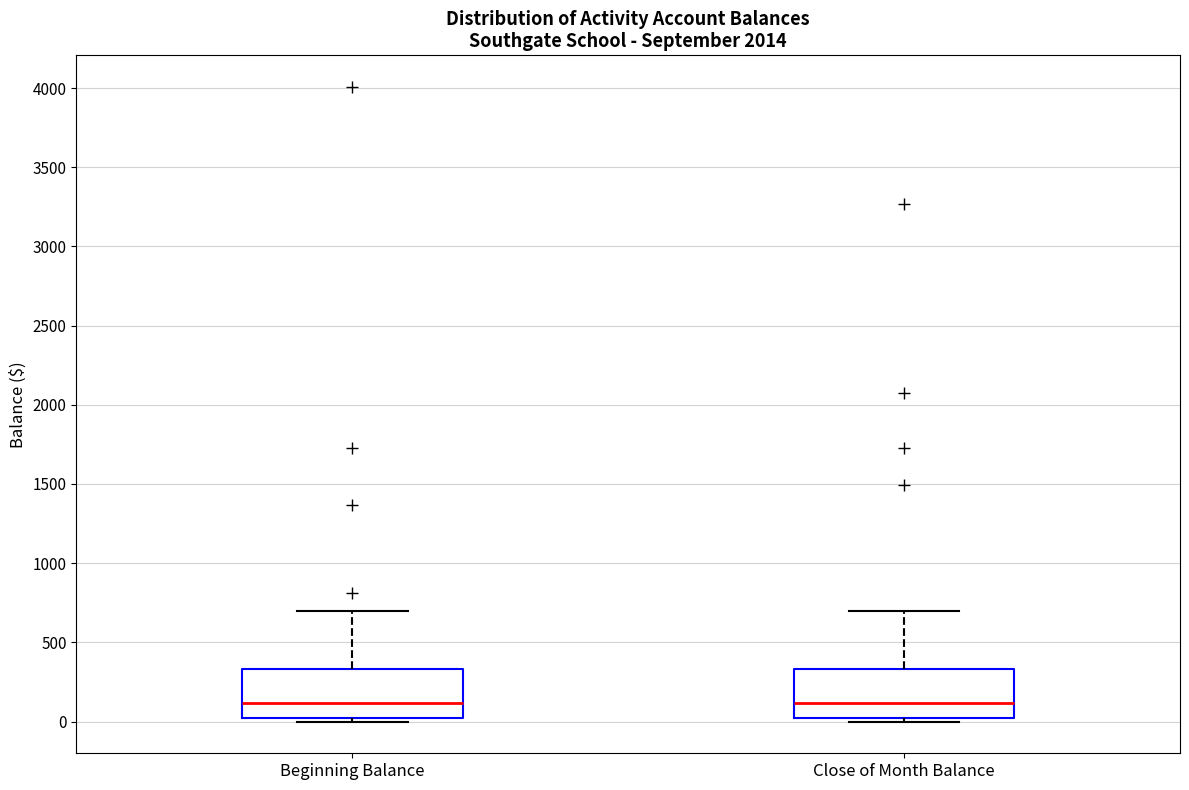

Reading left to right, read every box against the y-axis: the position of its median line, the range the box covers, and the ends of its whiskers. The values are not printed on the chart, so give them approximately, as read against the axis.

Beginning Balance: median 100, box 0 to 350, whiskers 0 (just below the box's lower edge) to 700
Close of Month Balance: median 100, box 0 to 350, whiskers 0 (just below the box's lower edge) to 700